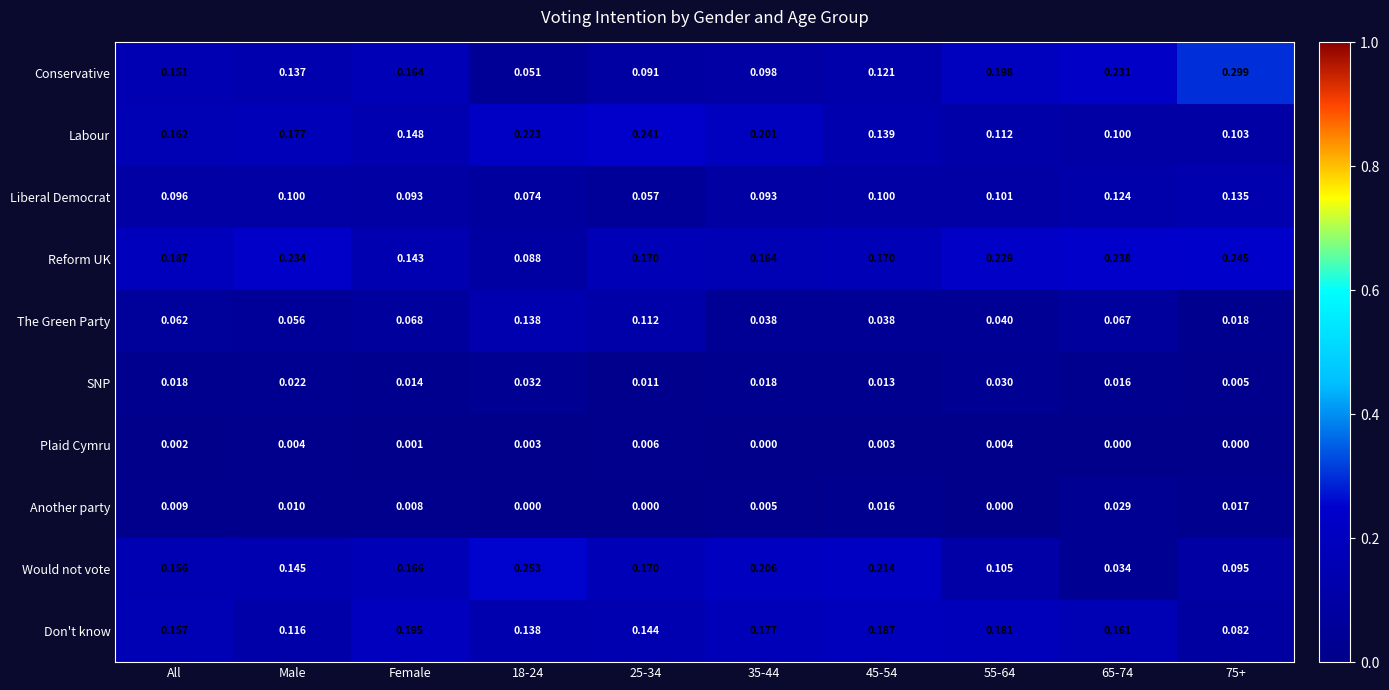

Is the value of The Green Party at 75+ greater than the value of Reform UK at Female?

No